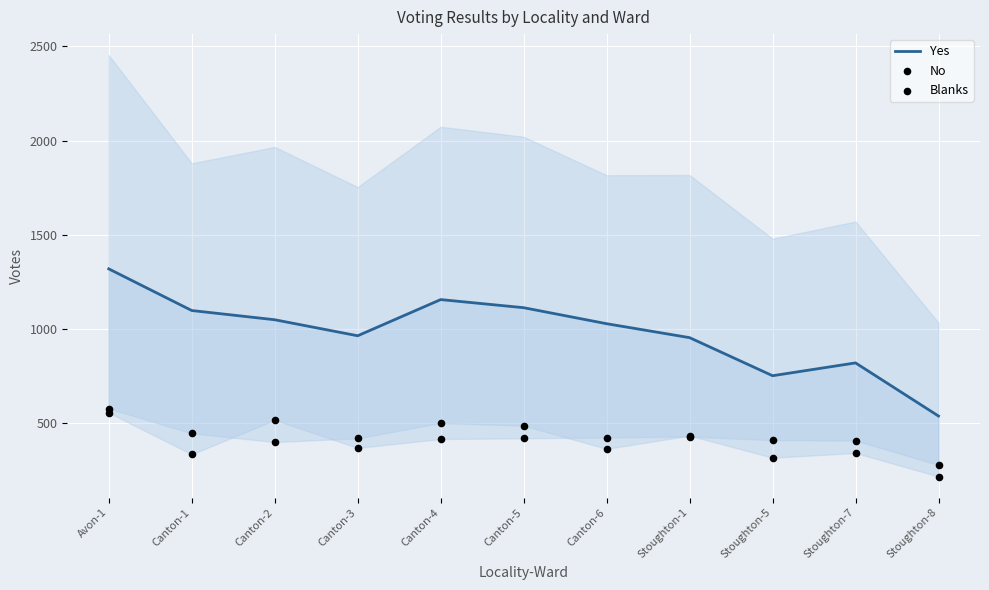

Which series has the largest total across all categories?

Yes